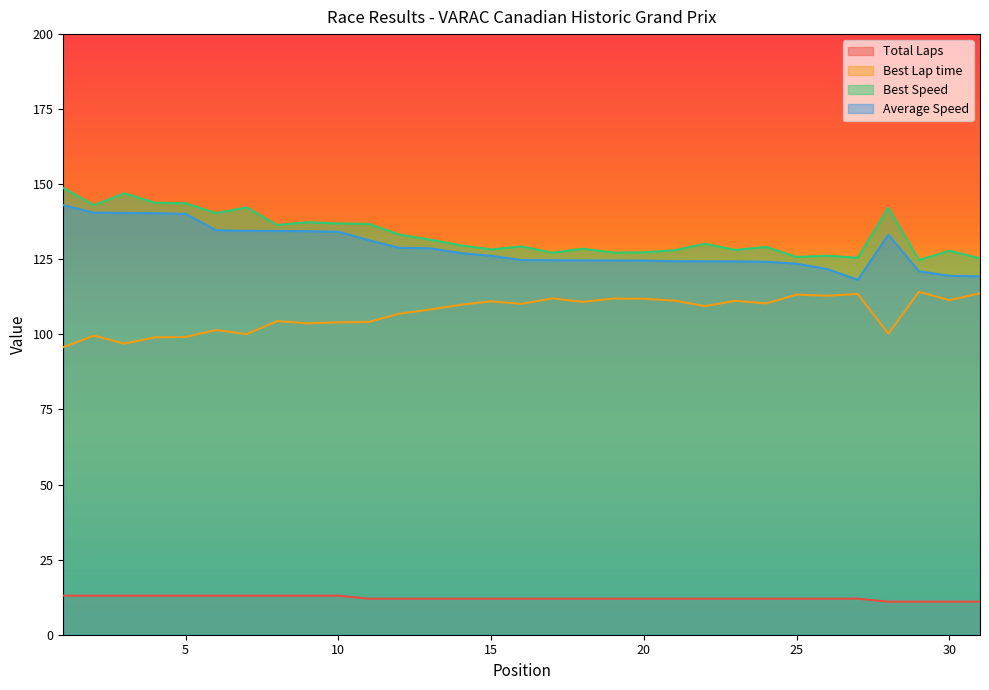

Between 9 and 1, which is larger?

9